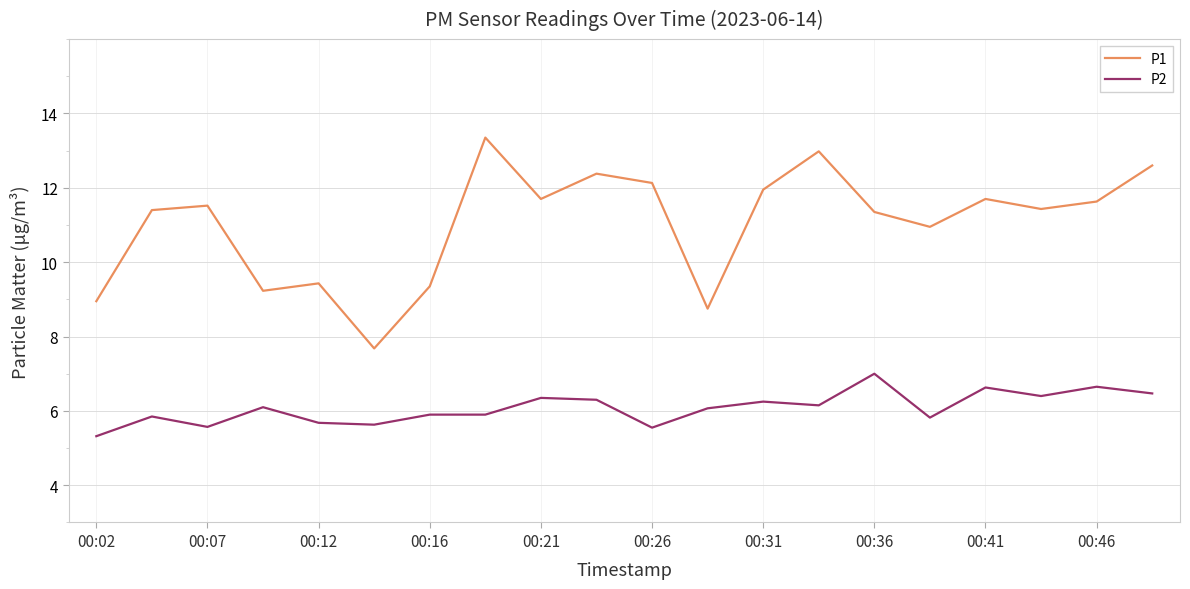

True or false: P2 and P1 intersect in this chart.

False